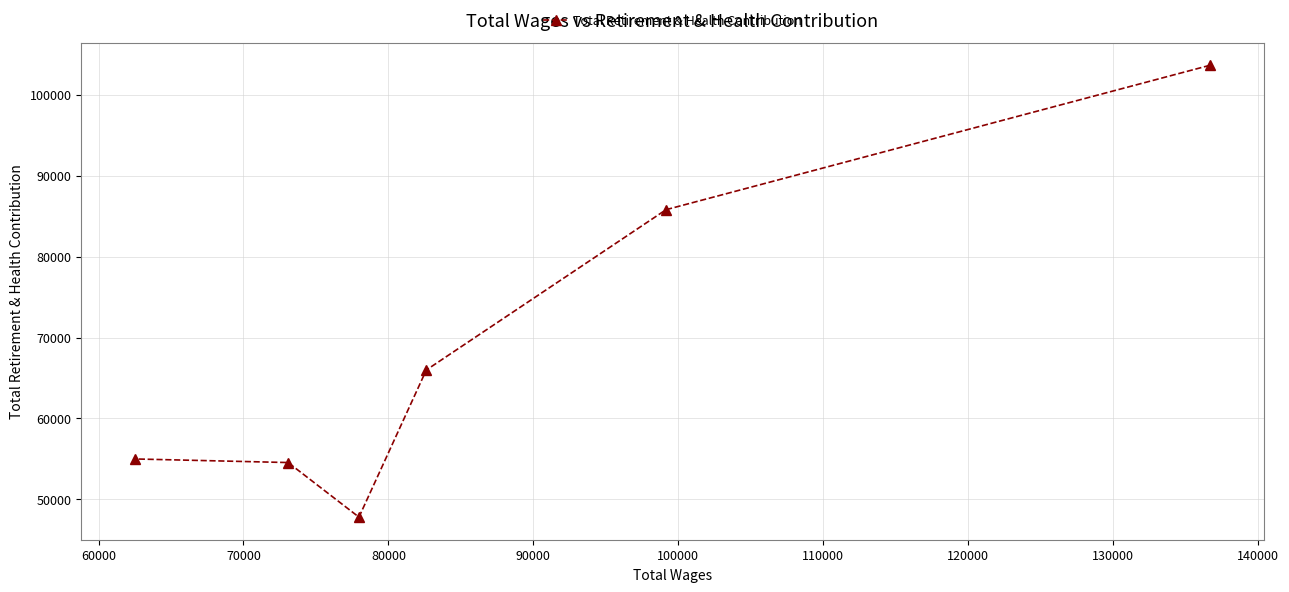

What is the value of the 3rd point from the left?

47819